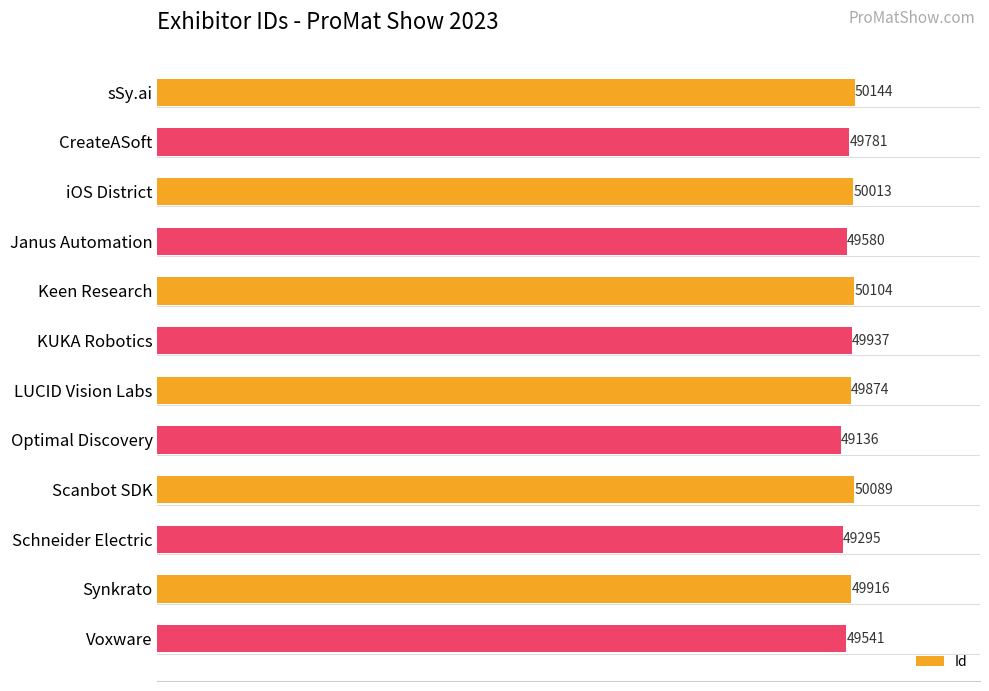

Reading top to bottom, what are all the values shown in this chart?

sSy.ai=50144	CreateASoft=49781	iOS District=50013	Janus Automation=49580	Keen Research=50104	KUKA Robotics=49937	LUCID Vision Labs=49874	Optimal Discovery=49136	Scanbot SDK=50089	Schneider Electric=49295	Synkrato=49916	Voxware=49541